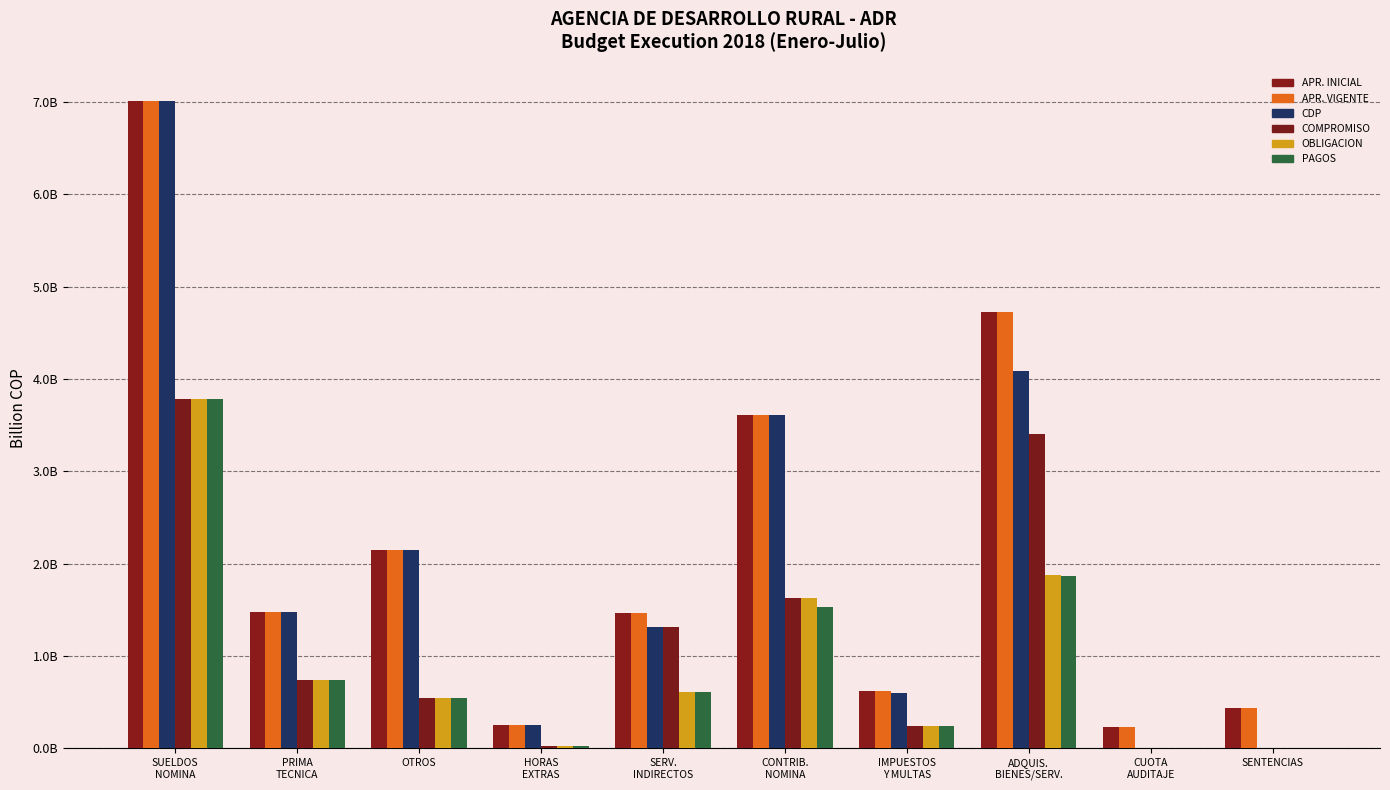

What is the difference between the maximum and minimum values in the OBLIGACION series?

3.8